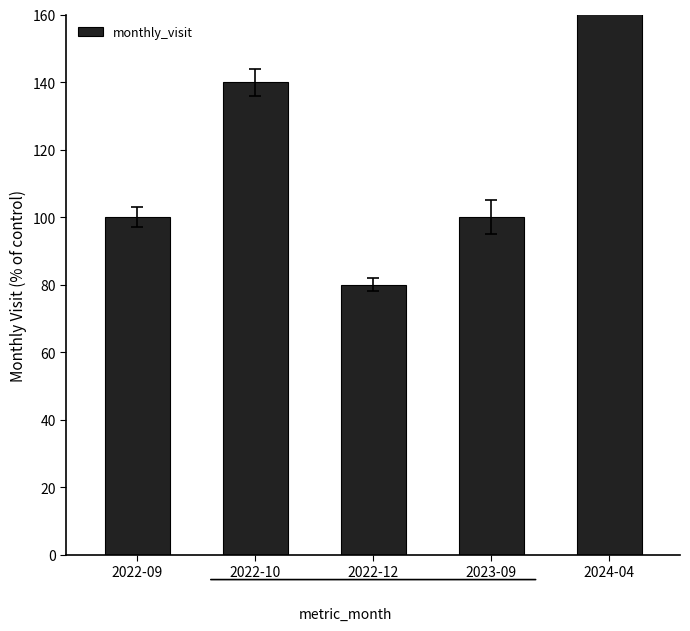

Which label corresponds to the largest value in the chart?

2024-04